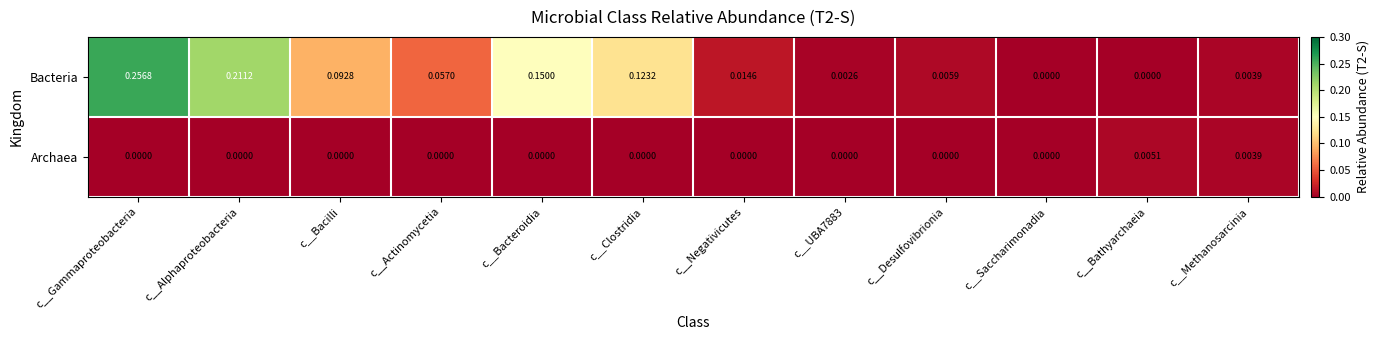

Rank the series by their maximum value, from highest to lowest.

Bacteria, Archaea